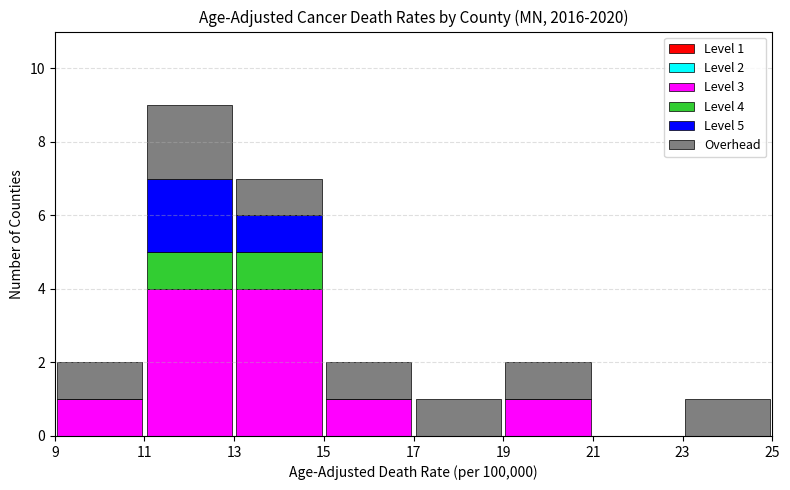

Which range on the x-axis has the tallest stacked bar (by total height)?

11 to 13